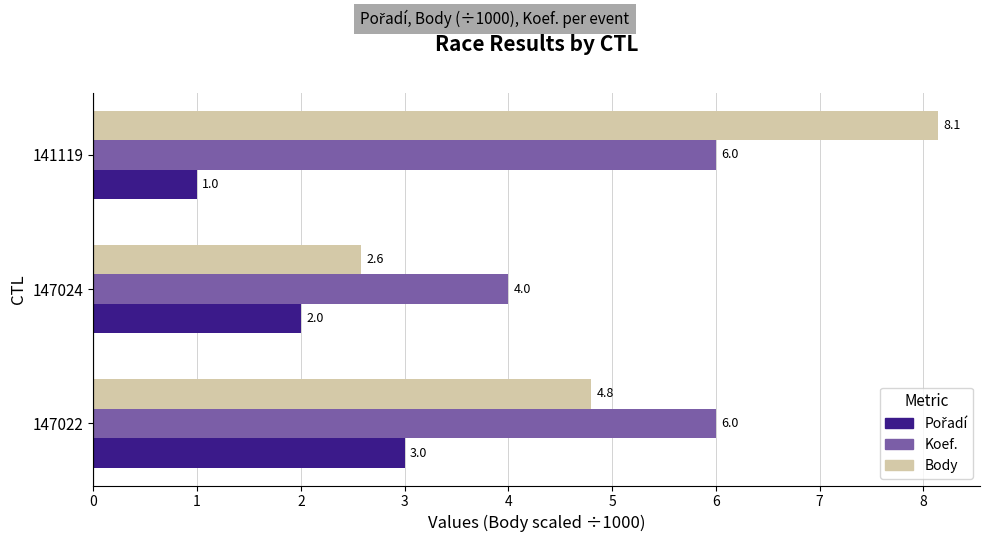

At which category does the chart reach its minimum across all series?

141119